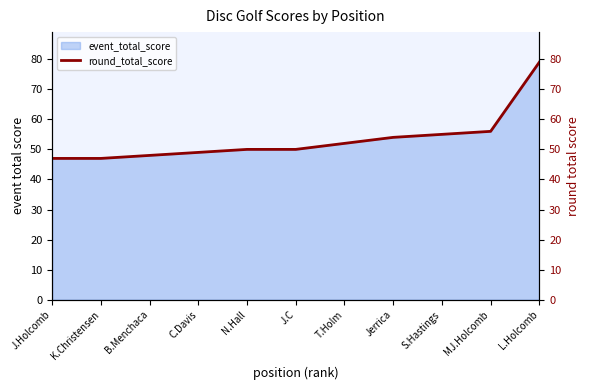

What is the smallest value displayed?

47